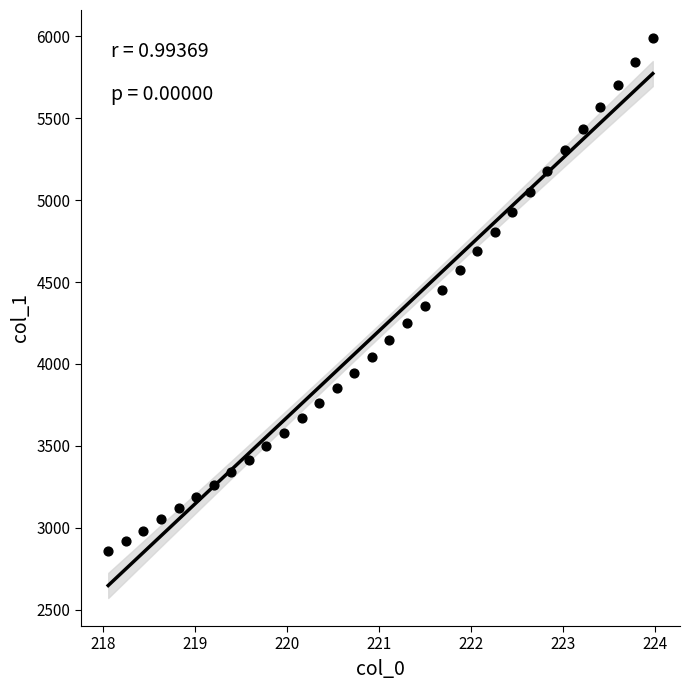

What is the range of X values (max minus min)?

5.9